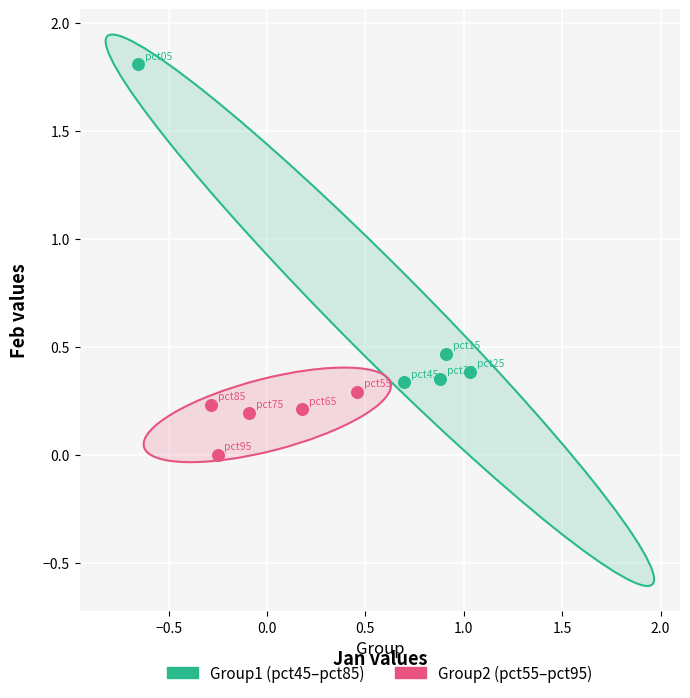

Which series contains the lowest Y value?

Group2 (pct55–pct95)